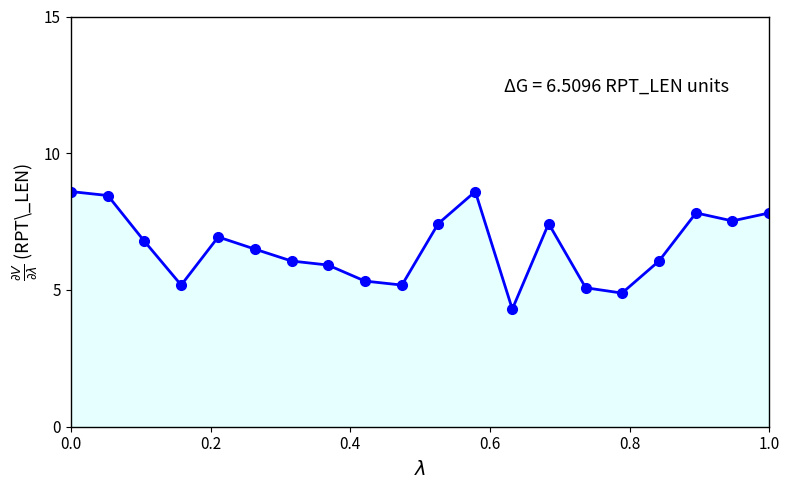

Count the number of data series in this chart.

1